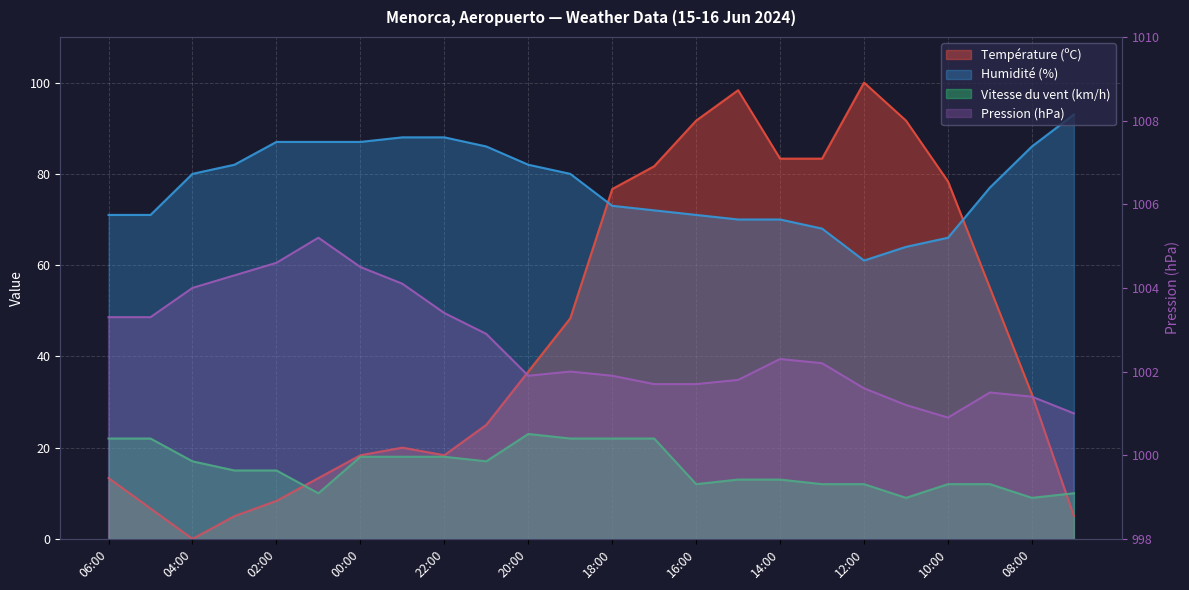

What is the difference between the highest and lowest values at 05:00?

996.6